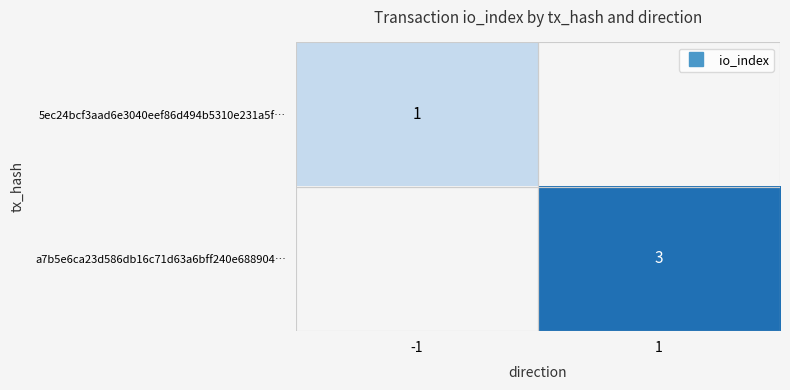

Which has a higher value, -1 or 1?

1